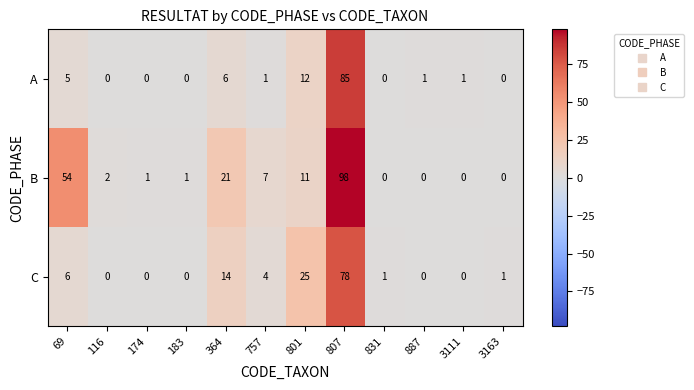

Which series has the largest range (max minus min)?

B